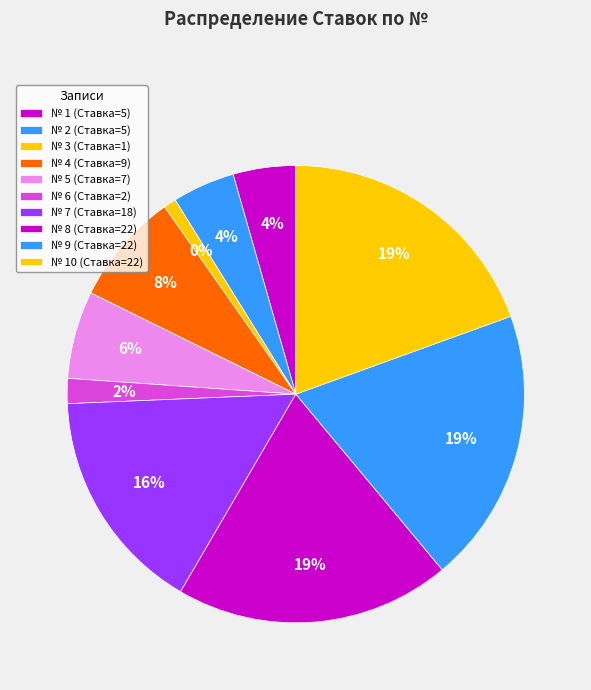

How many slices are in this pie chart?

10